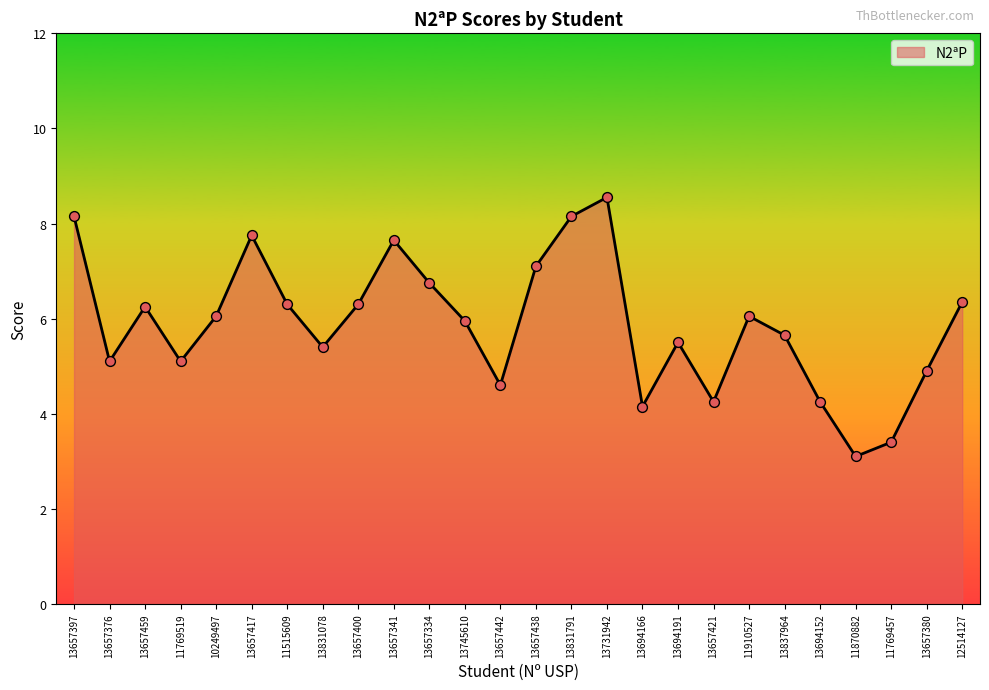

Approximately how many times larger is the value at 13657459 compared to 13657421?

1.5